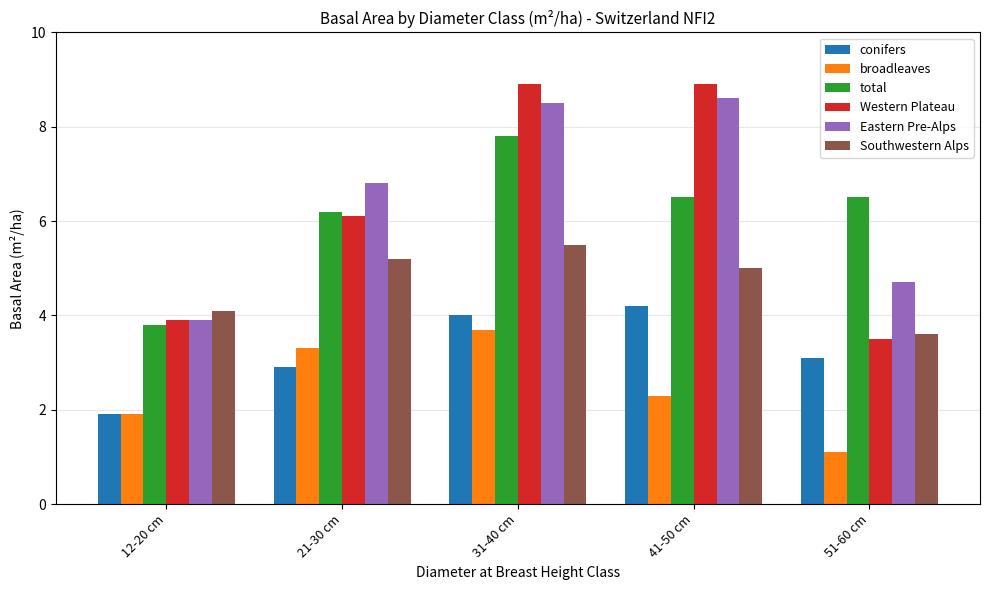

What is the average value of the broadleaves series?

2.5